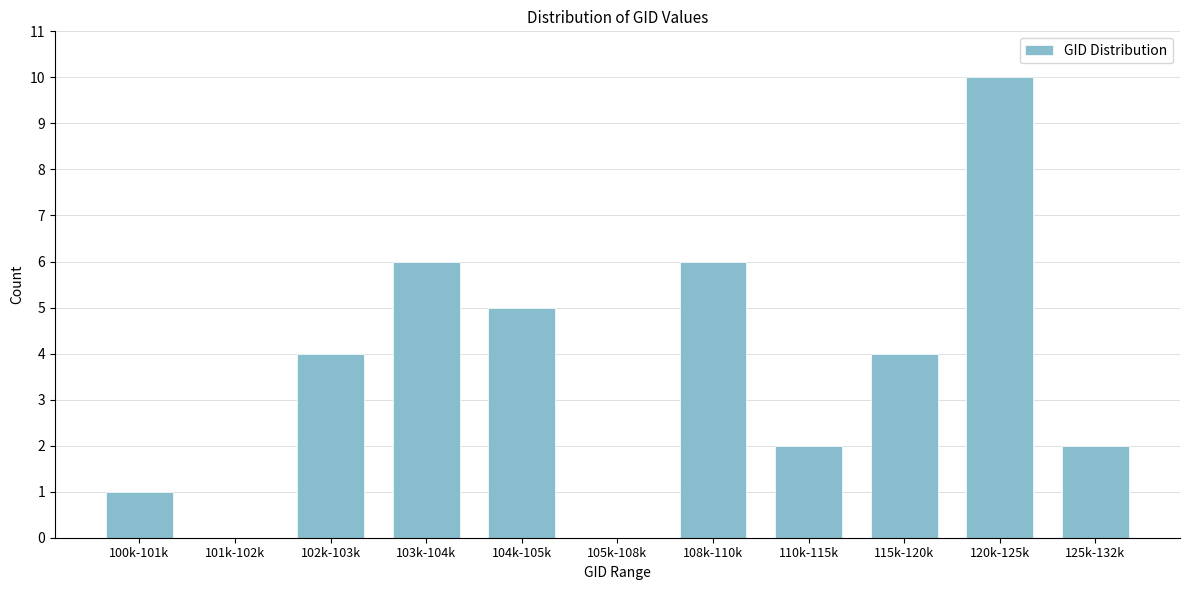

Reading right to left, extract all data points from this chart.

125k-132k=2	120k-125k=10	115k-120k=4	110k-115k=2	108k-110k=6	105k-108k=0	104k-105k=5	103k-104k=6	102k-103k=4	101k-102k=0	100k-101k=1